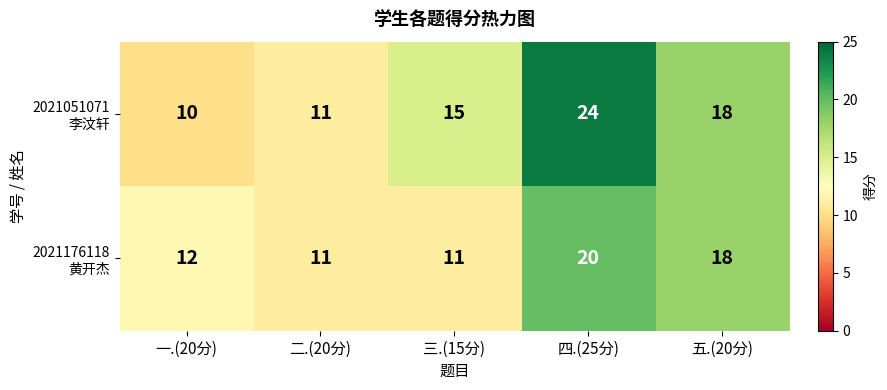

At which category is the sum across all series the highest?

四.(25分)